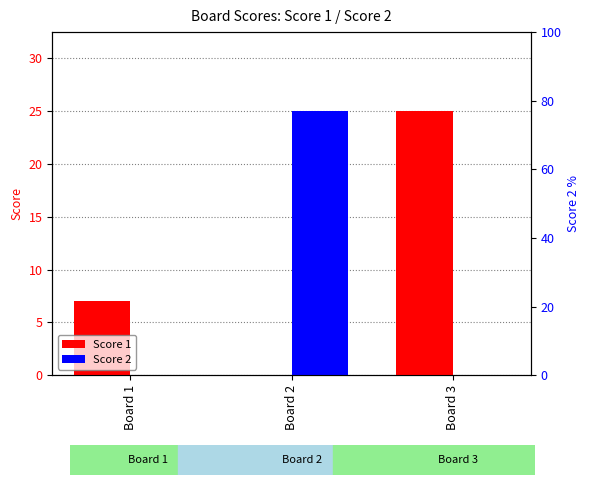

True or false: Score 2 has a value of 25 at Board 2.

True